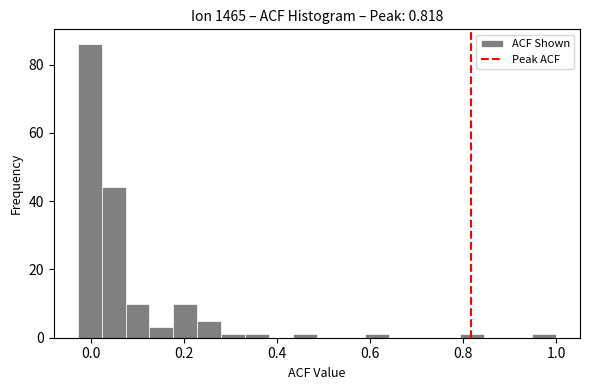

Around what value on the x-axis is the tallest bar? Give the approximate position of its centre, as read against the axis.

0.00